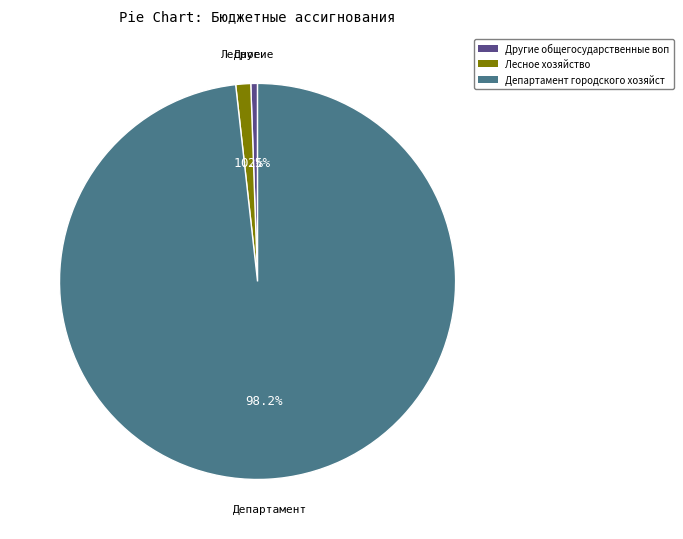

Does any single category account for the majority?

Yes